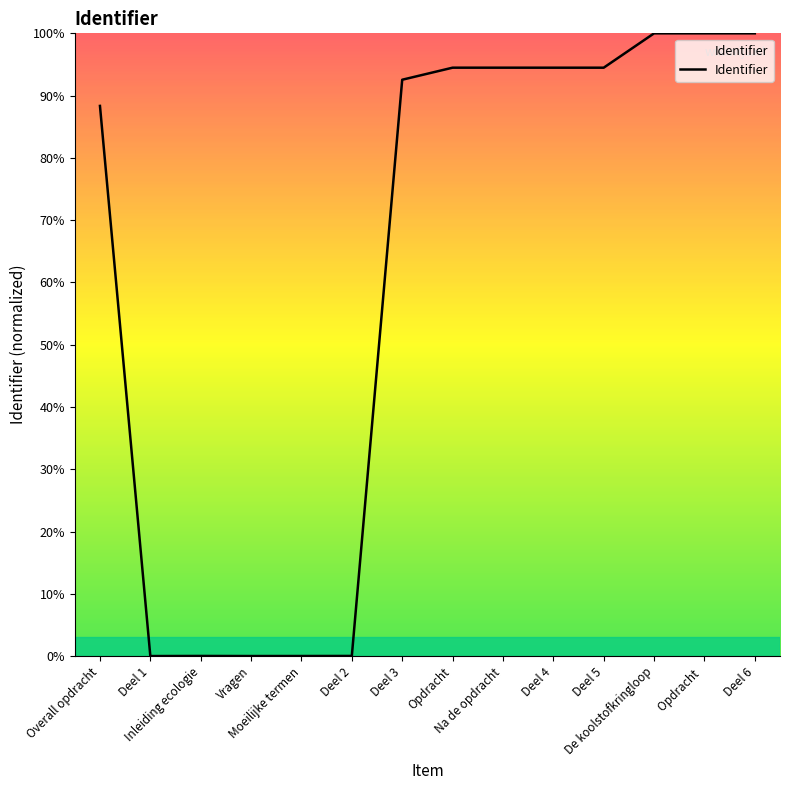

What is the maximum value shown in the chart?

100.0